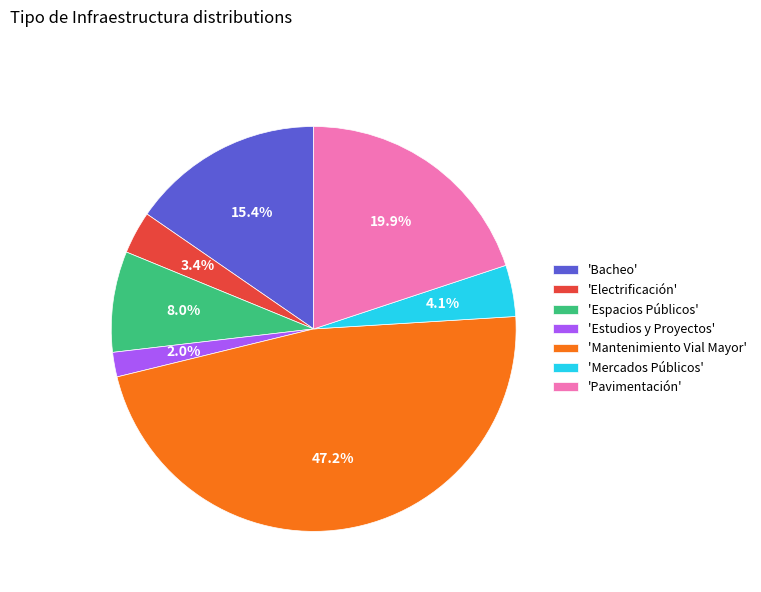

What percentage do 'Pavimentación' and 'Bacheo' together represent?

35.3%